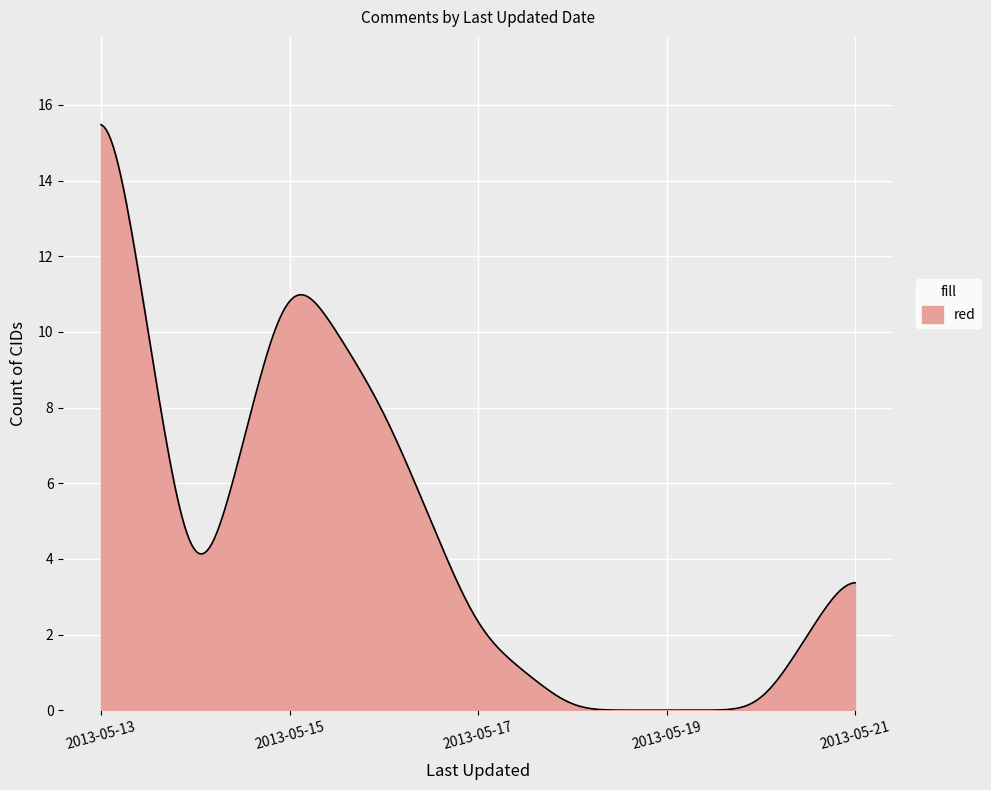

What is the maximum value shown in the chart?

15.5